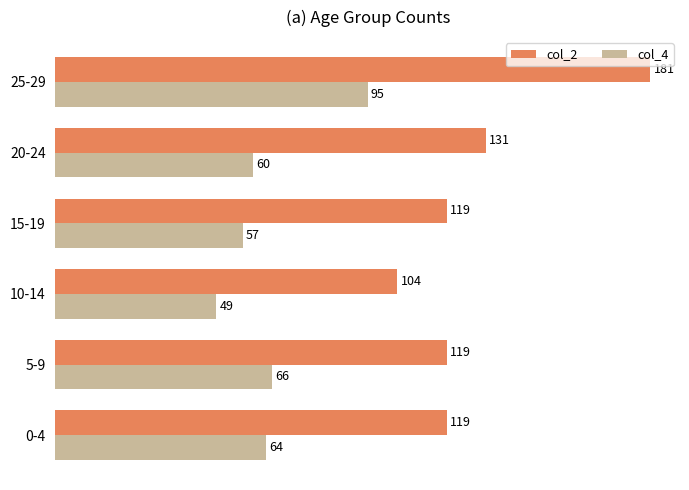

What is the spread (max minus min) of values at 15-19?

62